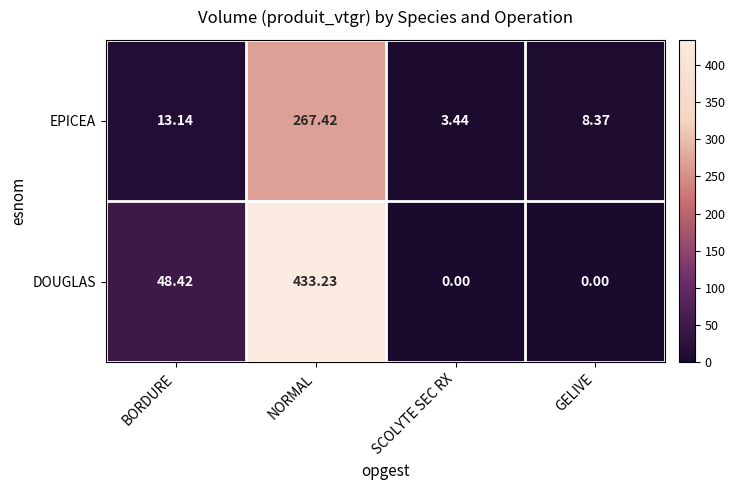

Which series has the widest spread of values?

DOUGLAS